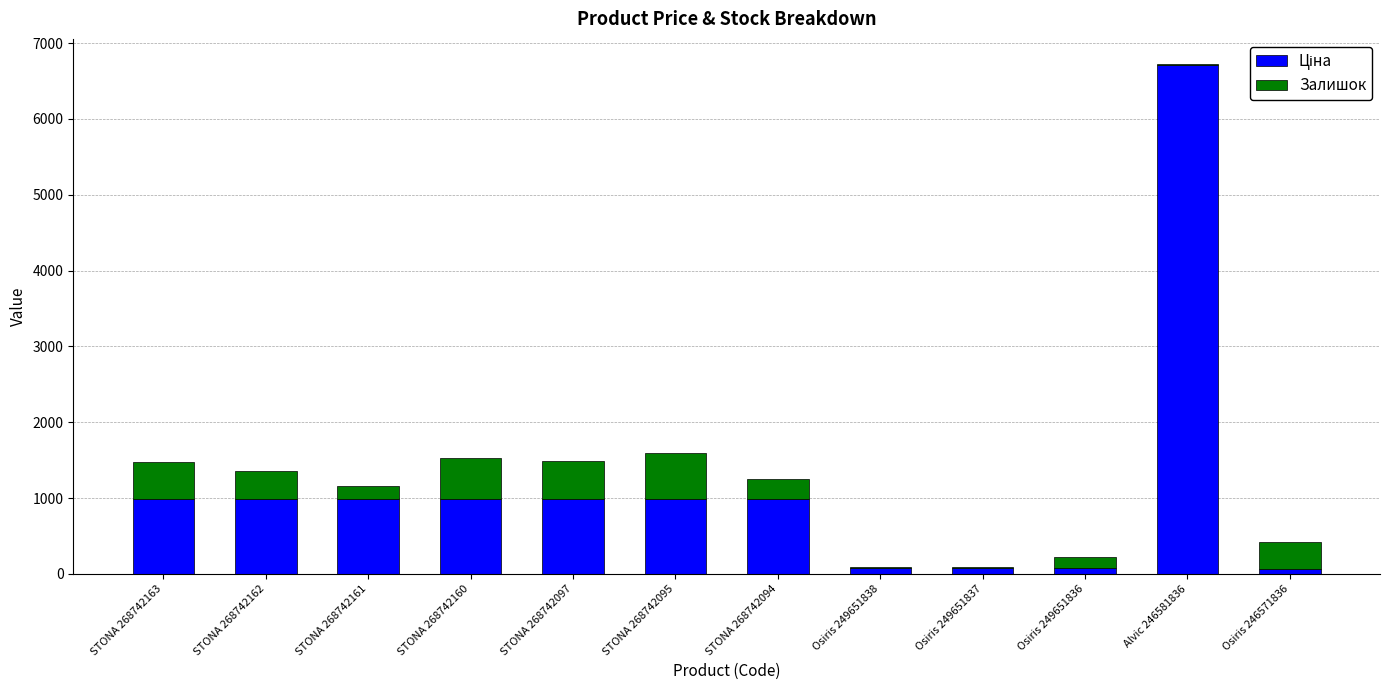

What is the total value across all series at STONA 268742097?

1485.0